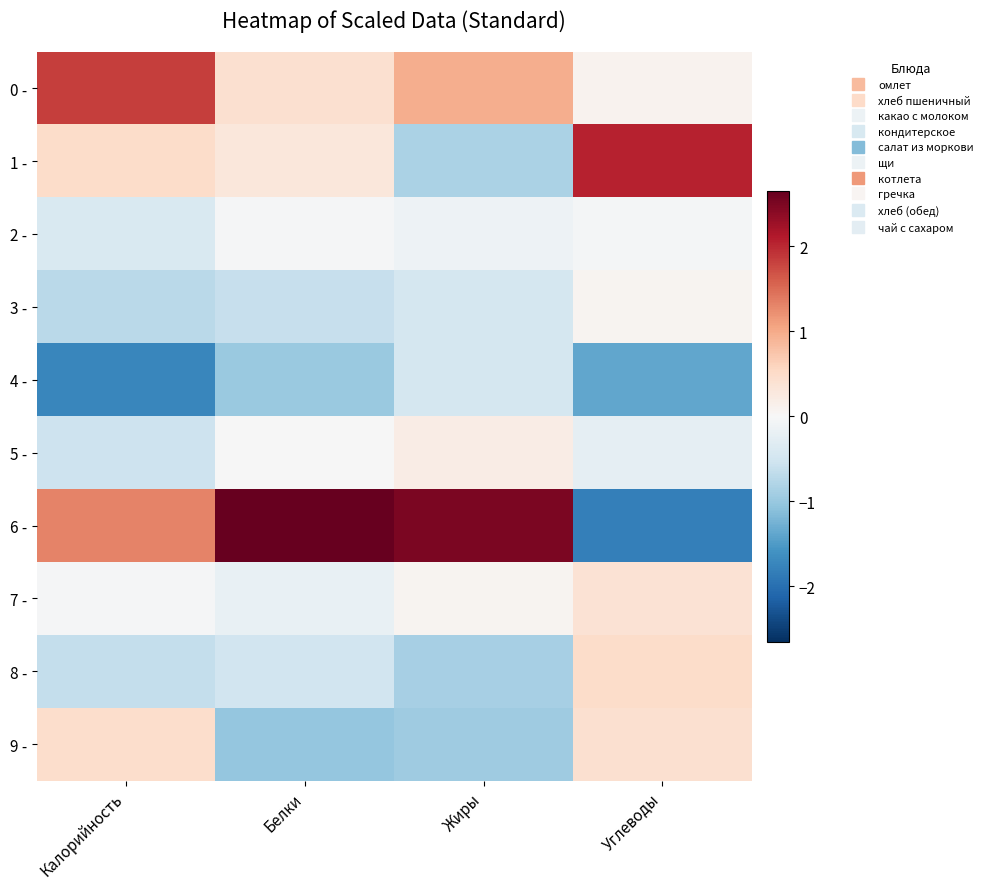

Which has a higher value, Белки or Калорийность?

Калорийность